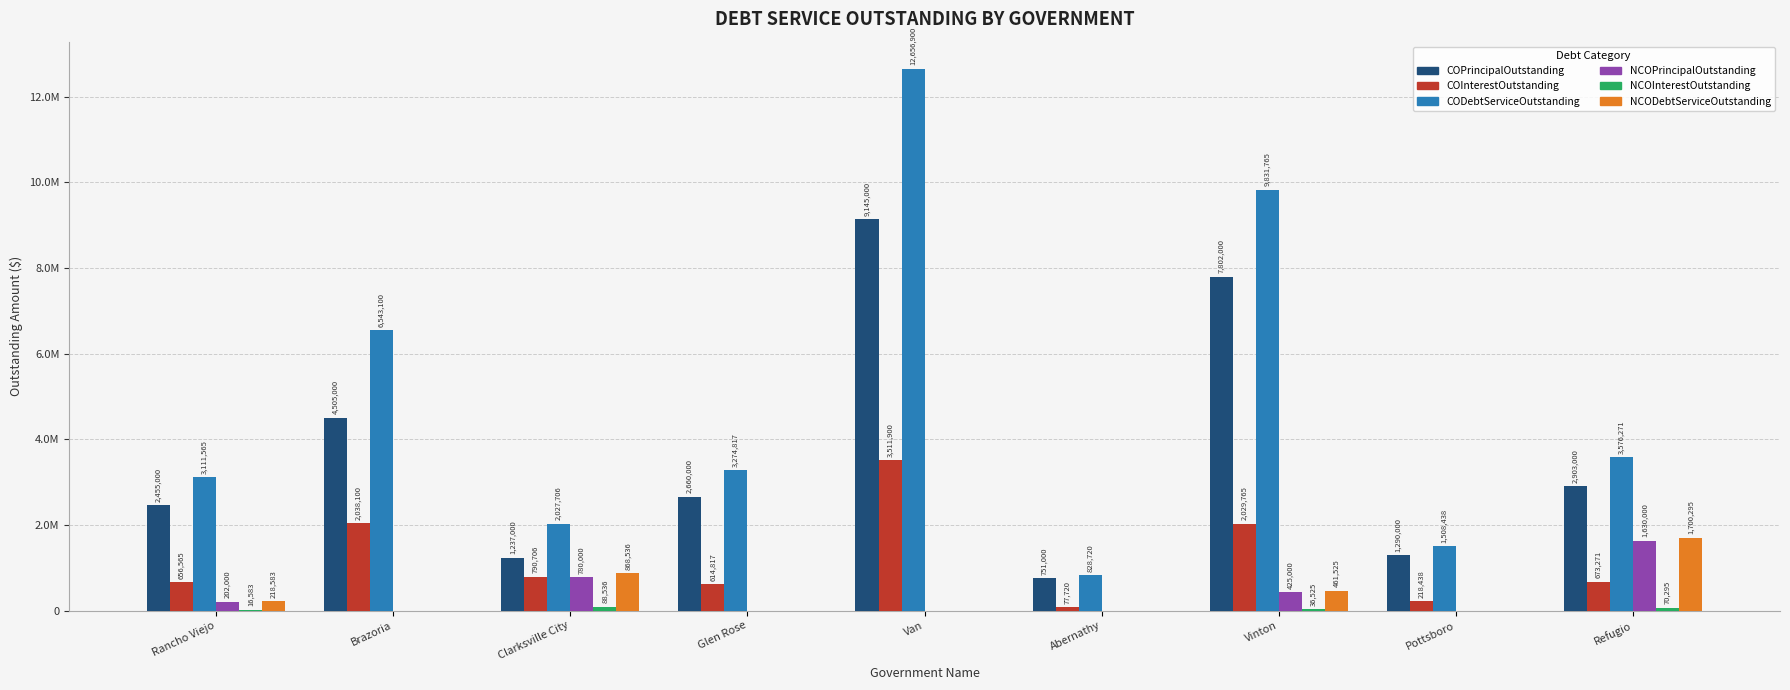

Where is COPrincipalOutstanding nearest to the value 4948000?

Brazoria